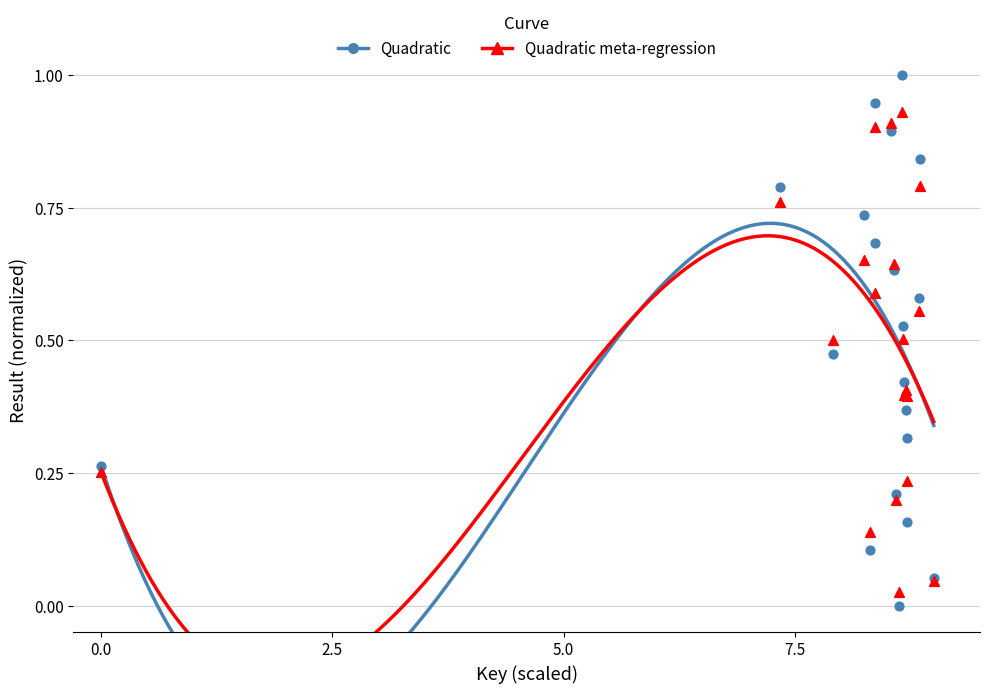

Which series contains the lowest Y value?

Quadratic